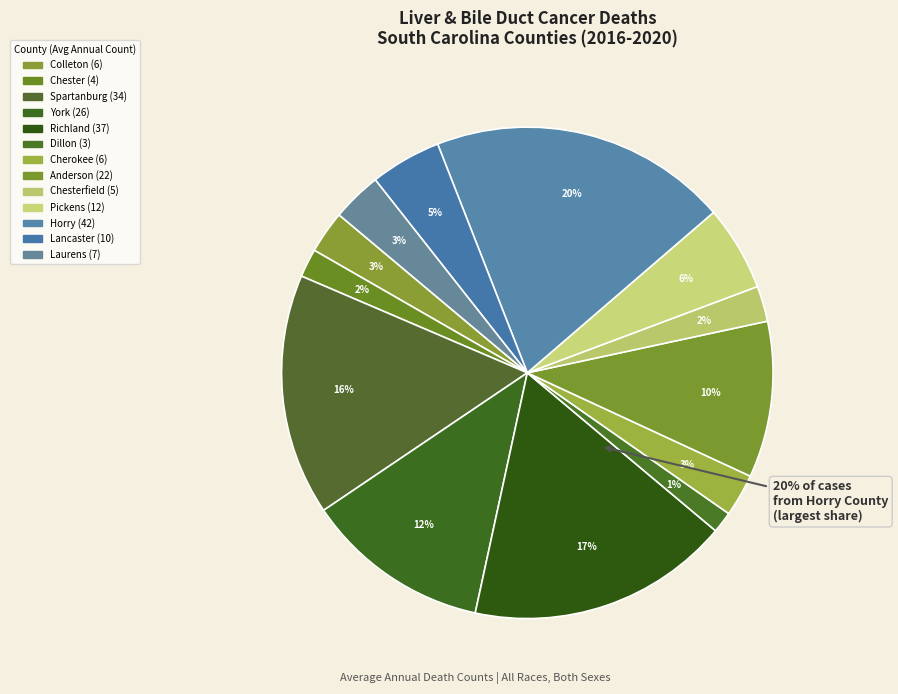

Which slice is the largest?

Horry